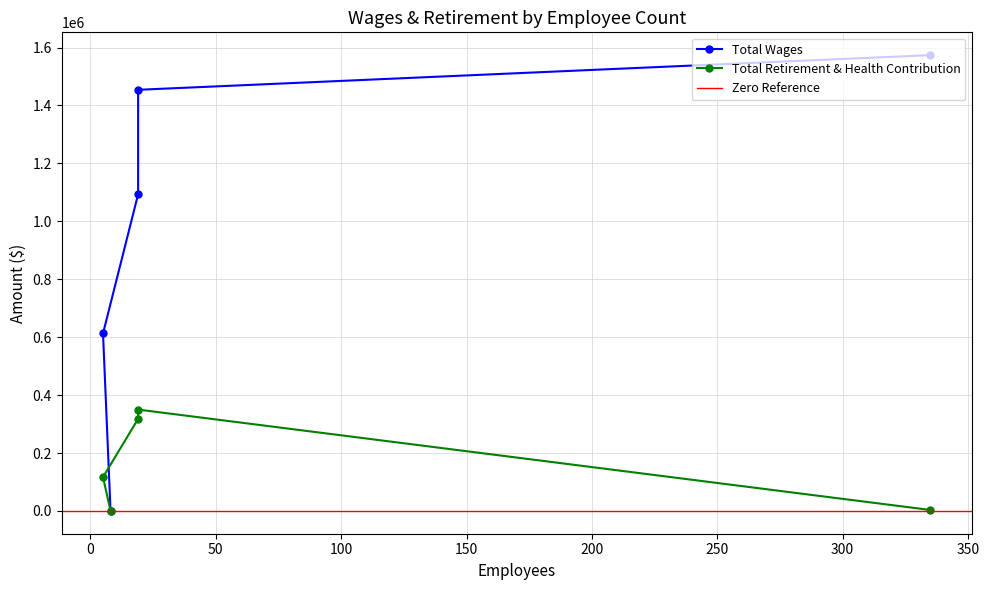

True or false: Total Wages and Total Retirement & Health Contribution intersect in this chart.

False